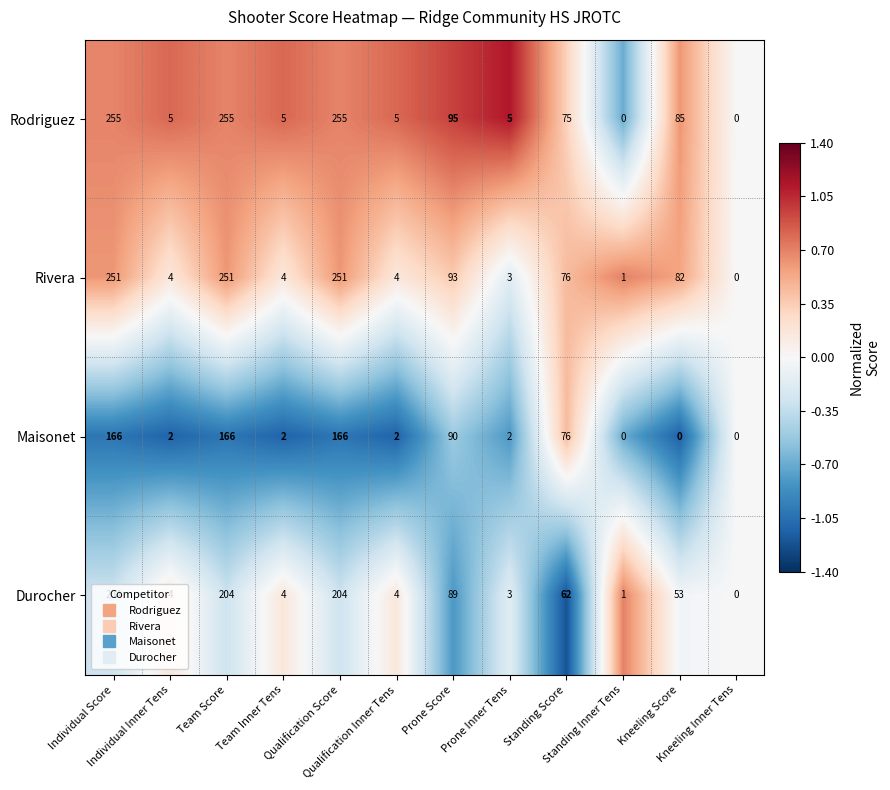

Which series has the largest total across all categories?

Rodriguez